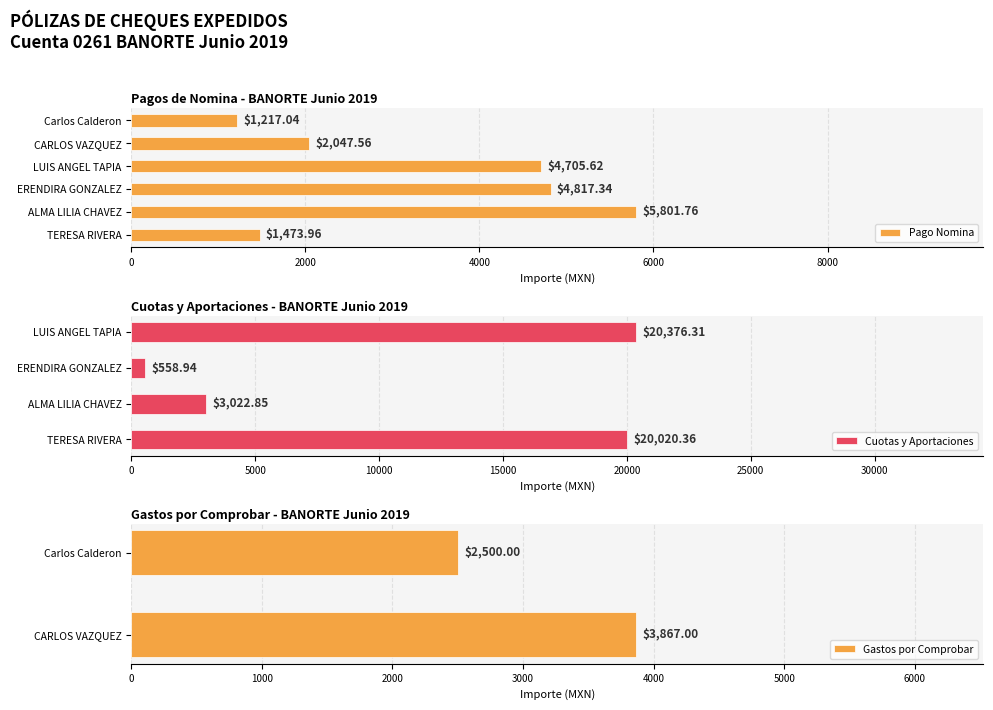

What are all the series names shown in the legend?

Pago Nomina, Cuotas y Aportaciones, Gastos por Comprobar